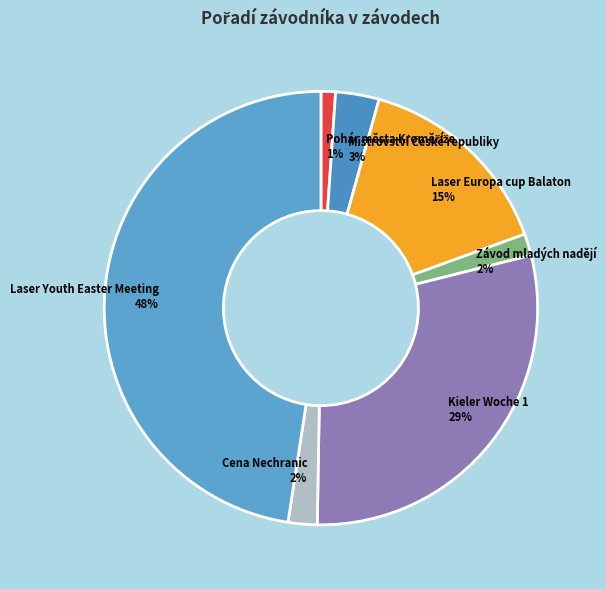

Does Laser Youth Easter Meeting represent more than half of the total?

No